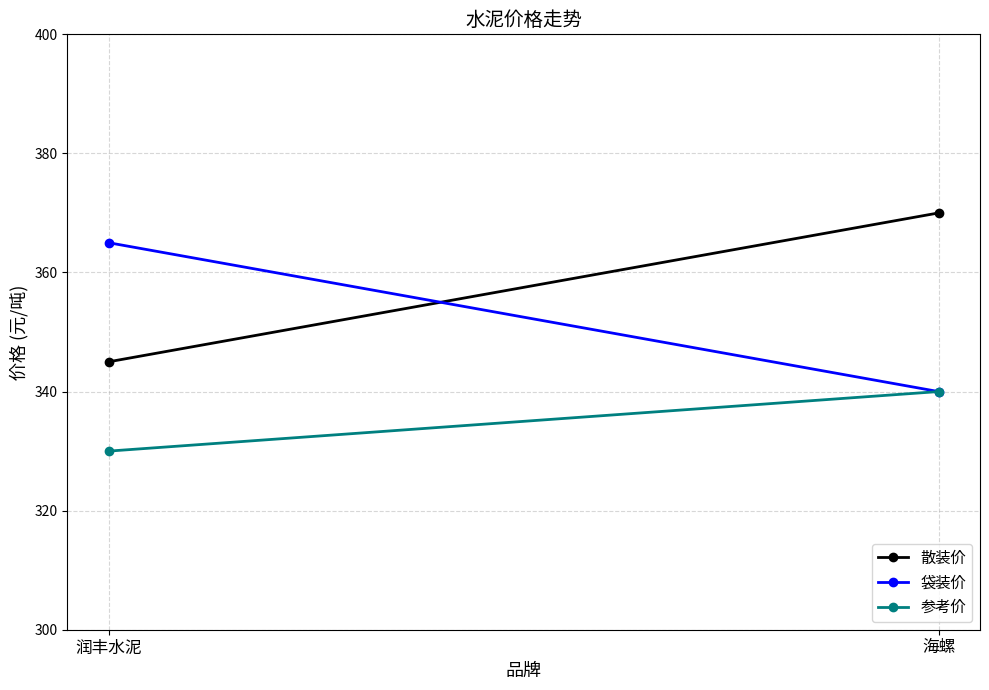

Rank the series by their average value, from highest to lowest.

散装价, 袋装价, 参考价